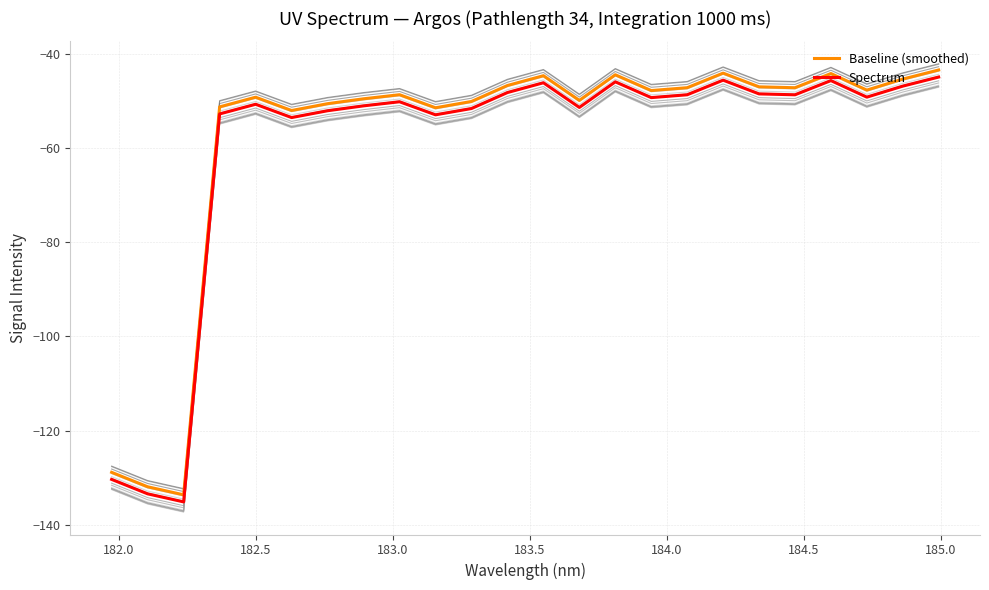

True or false: Baseline (smoothed) and Spectrum cross at least once.

False